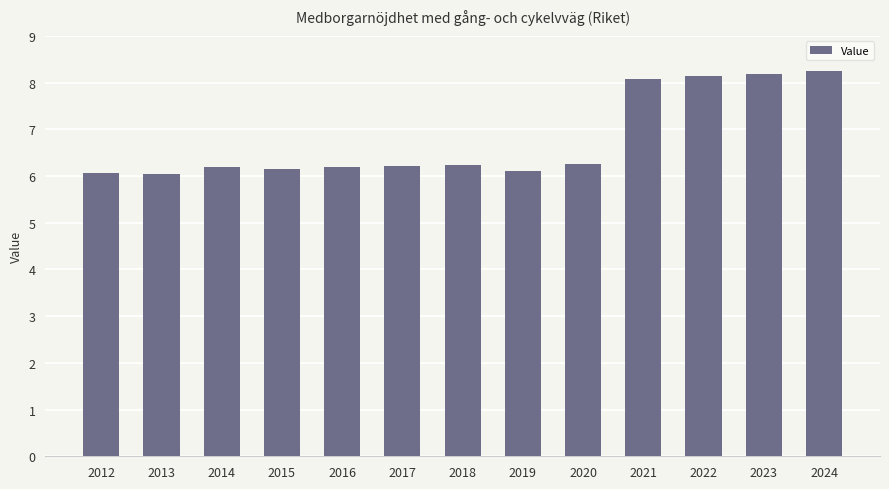

What is the difference between the values at 2023 and 2014?

2.0